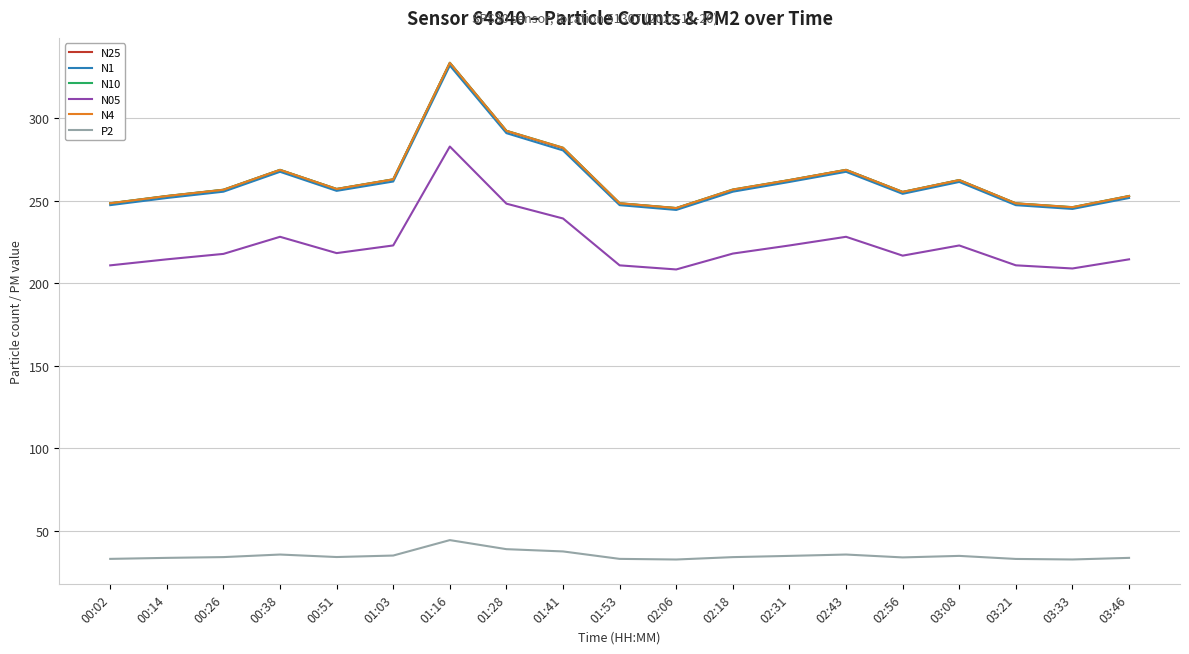

The value of N1 at 03:46 is 251.5. True or false?

True